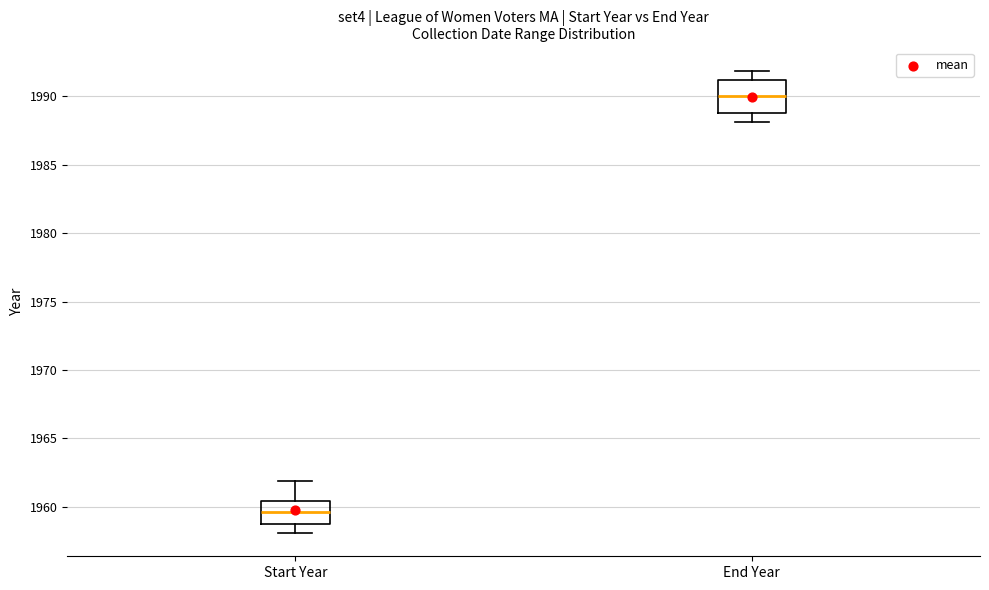

Where does the lower whisker of the box for End Year end on the y-axis? The values are not printed on the chart, so give them approximately, as read against the axis.

1988.0